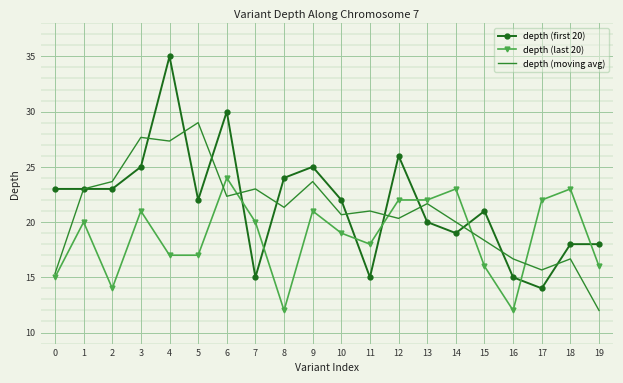

True or false: depth (last 20) has a value of 4.6 at 8.

False